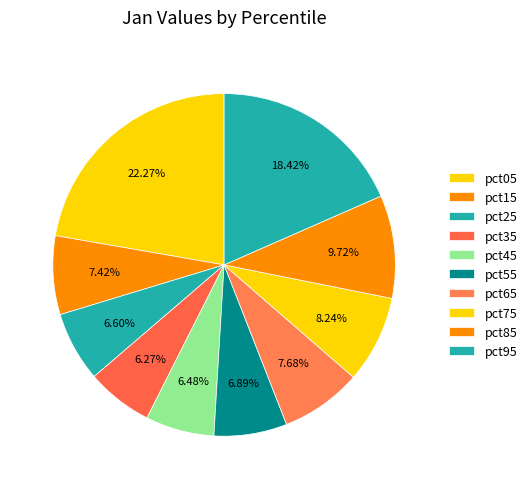

To the nearest percent, what is the combined percentage of pct65 and pct45?

14%